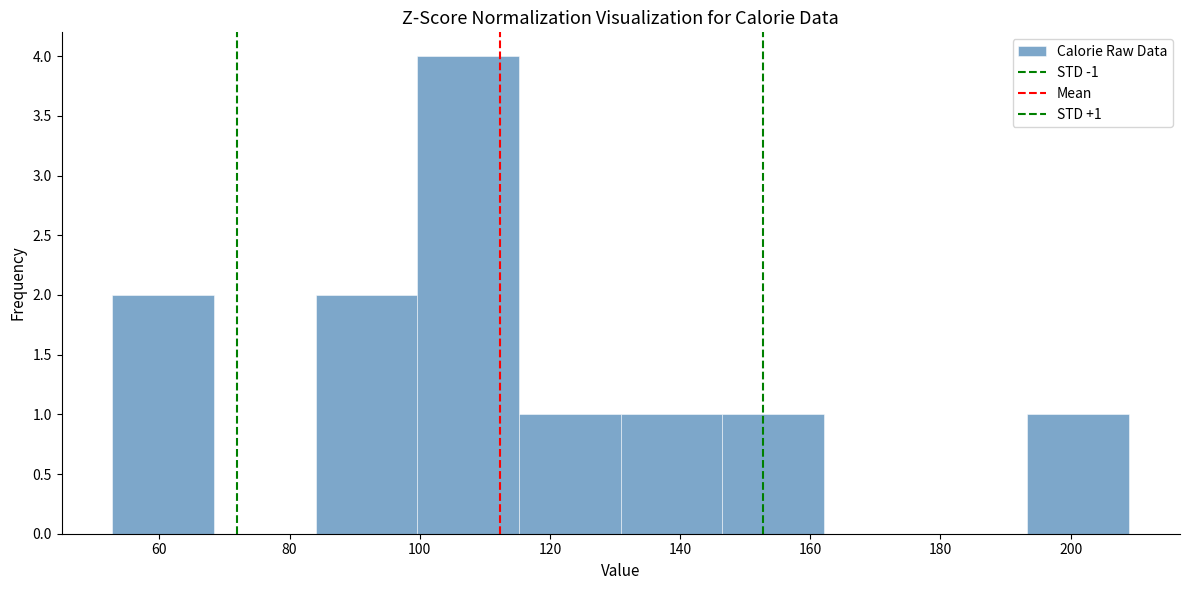

Which range on the x-axis has the tallest bar?

100 to 116